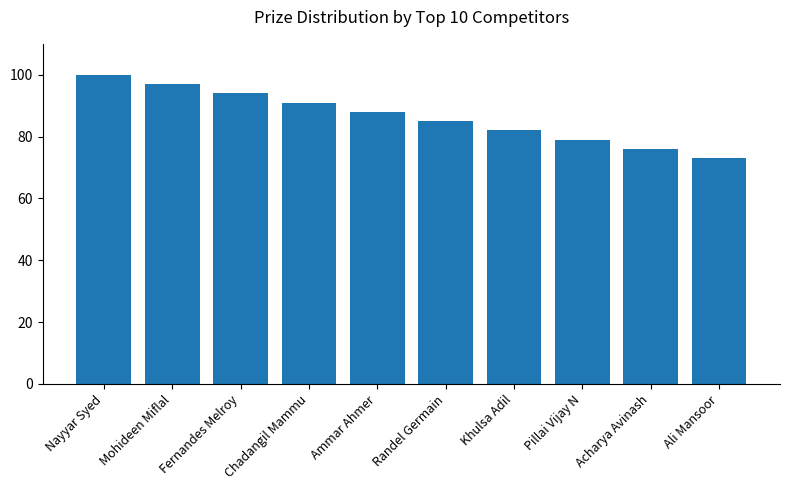

What is the value of the 5th bar from the left?

88